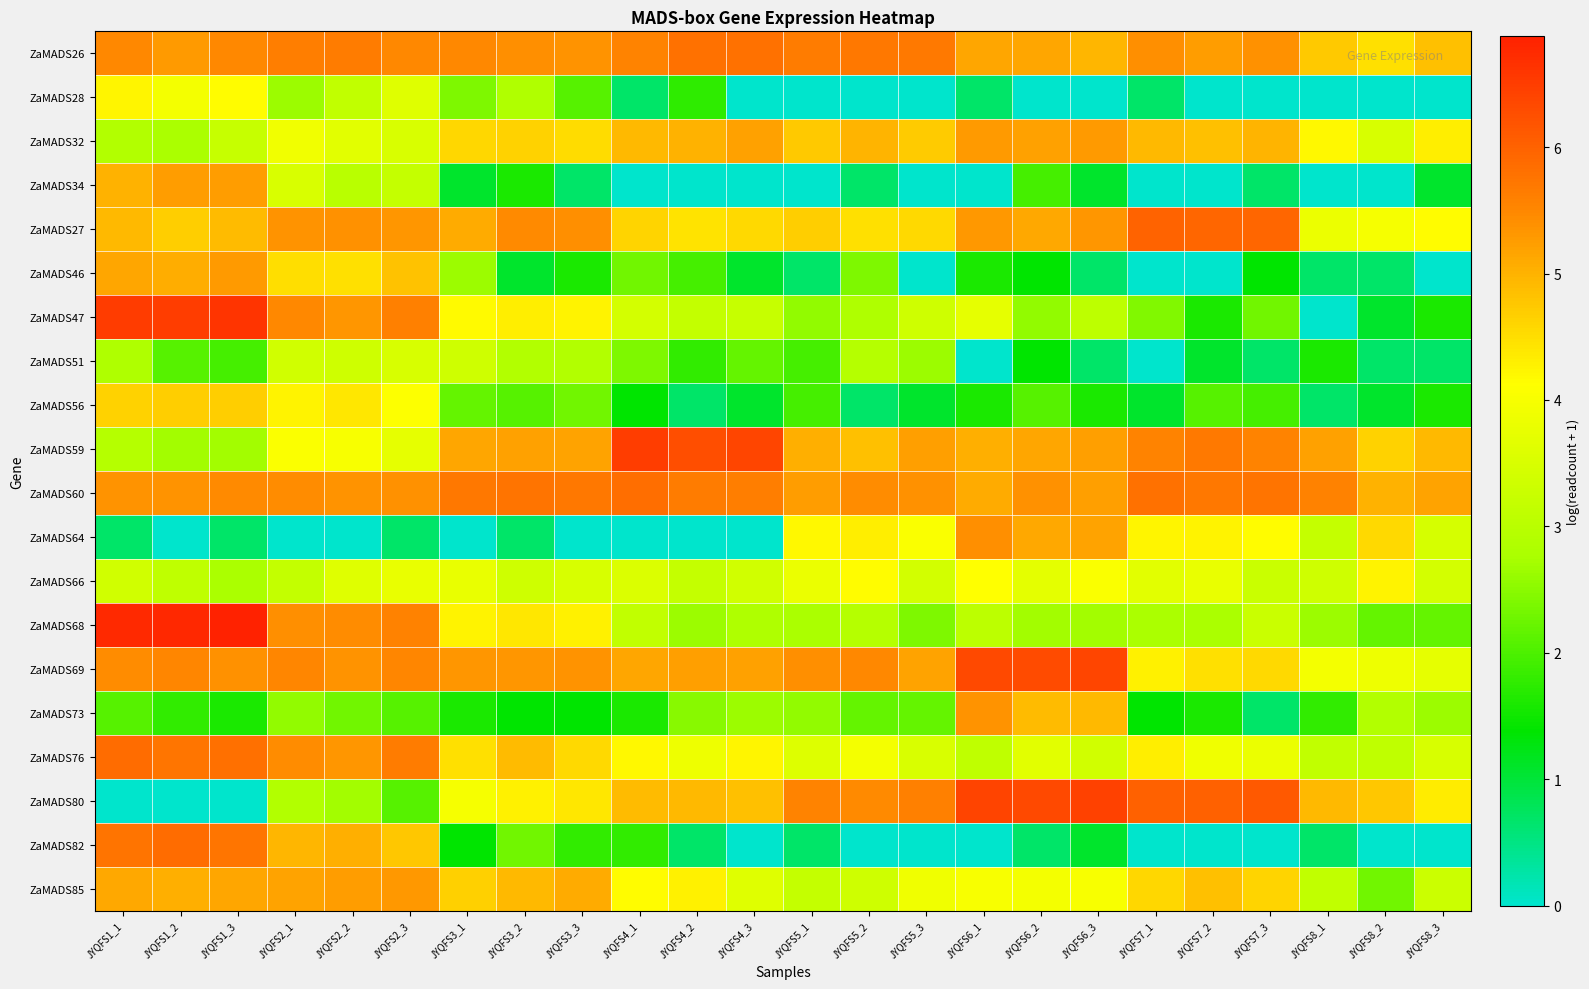

List the series in order of their peak value, highest first.

ZaMADS68, ZaMADS47, ZaMADS59, ZaMADS80, ZaMADS69, ZaMADS27, ZaMADS82, ZaMADS76, ZaMADS60, ZaMADS26, ZaMADS64, ZaMADS73, ZaMADS85, ZaMADS32, ZaMADS46, ZaMADS34, ZaMADS56, ZaMADS66, ZaMADS28, ZaMADS51